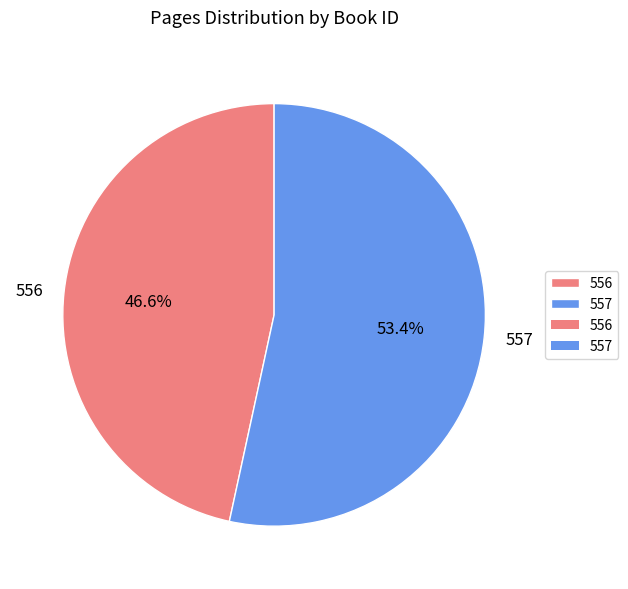

True or false: 556 accounts for 47% of the total.

True